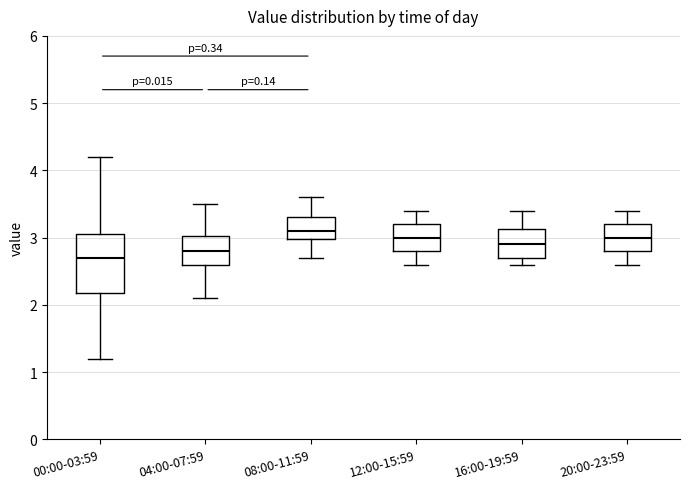

Which box's median line is the highest?

08:00-11:59